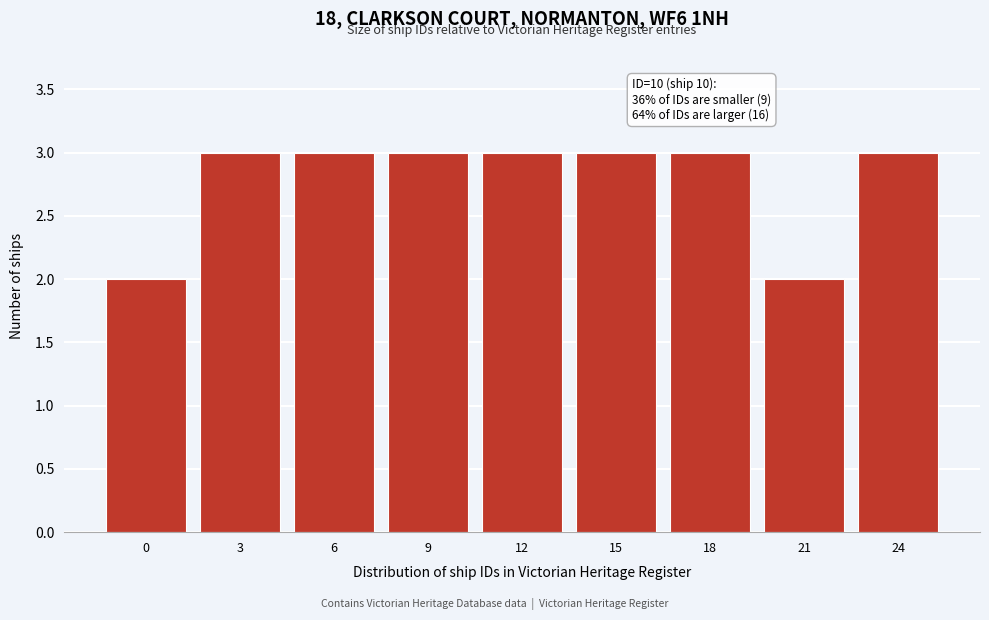

Reading left to right, extract all data points from this chart.

0=2	3=3	6=3	9=3	12=3	15=3	18=3	21=2	24=3